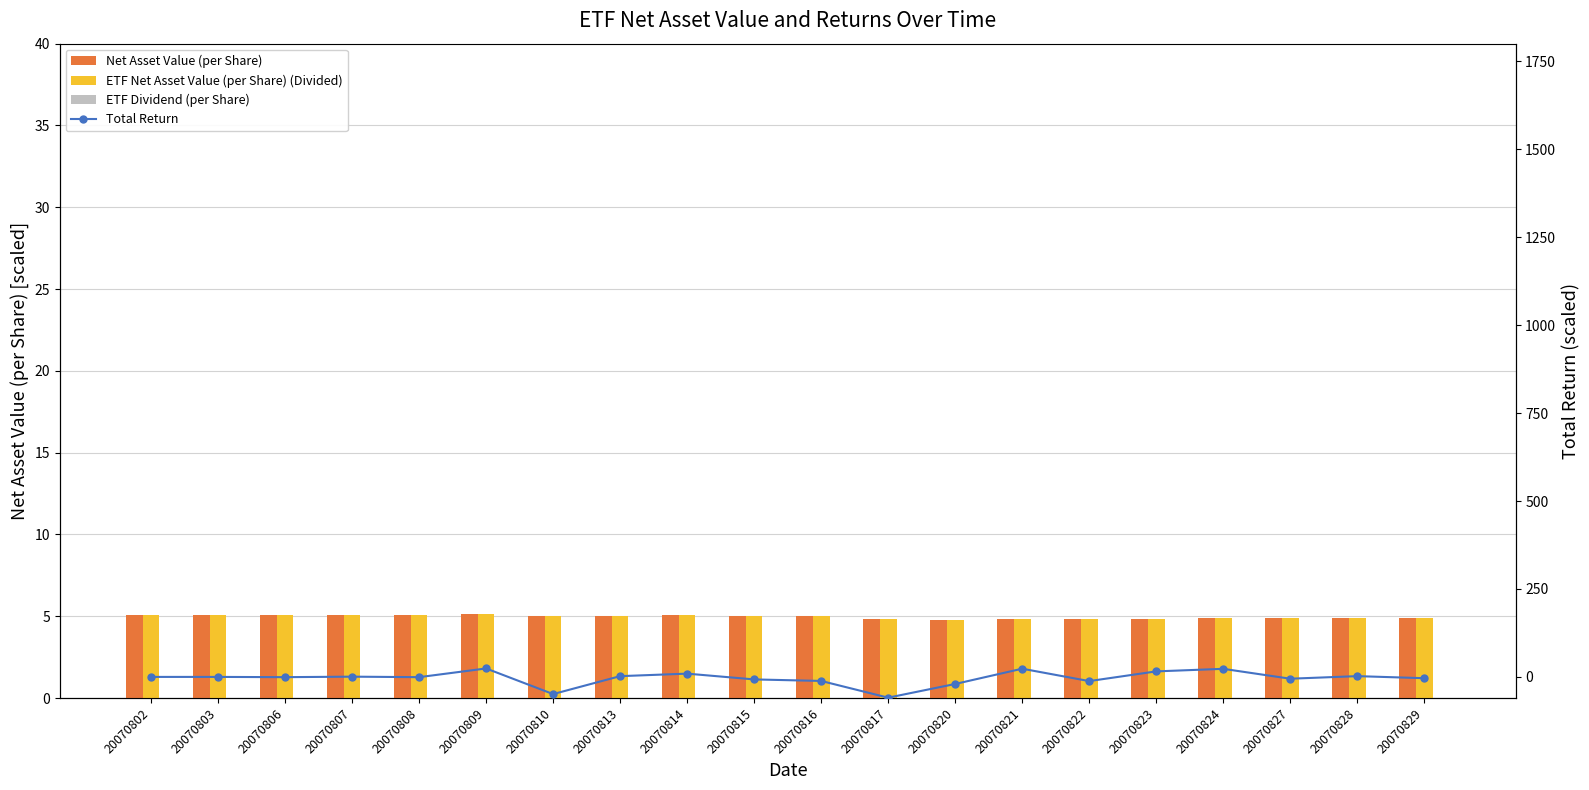

What is the spread (max minus min) of values at 20070827?

10.0